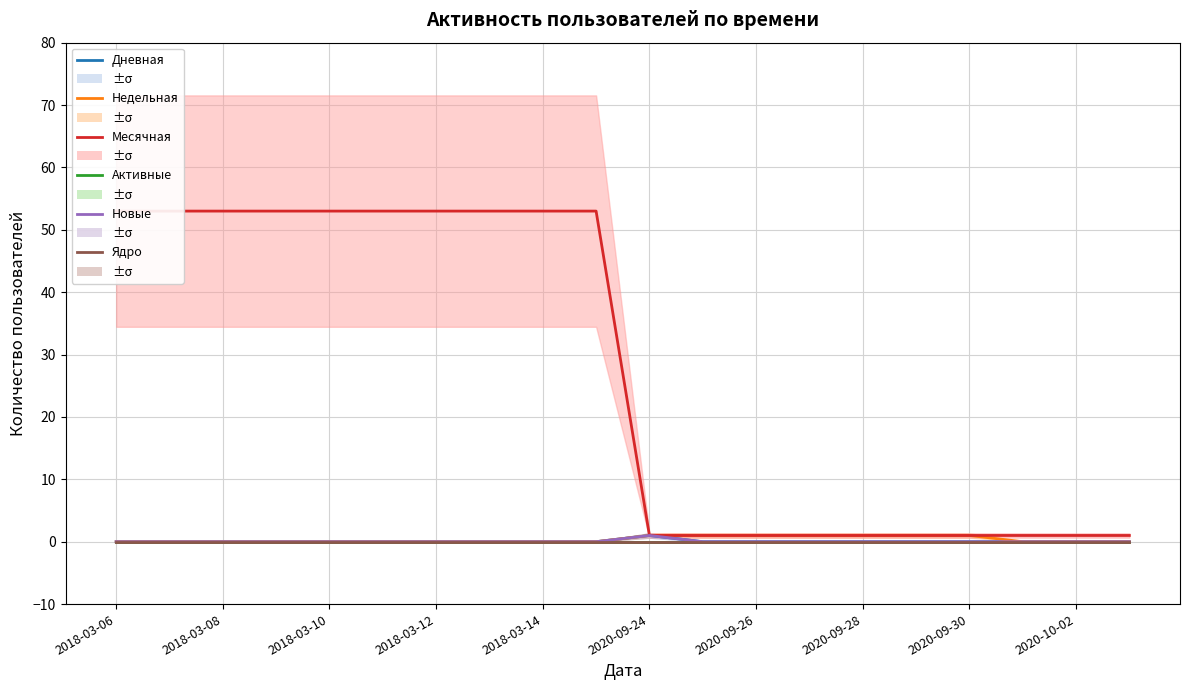

What is the difference between the maximum and minimum values in the Дневная series?

1